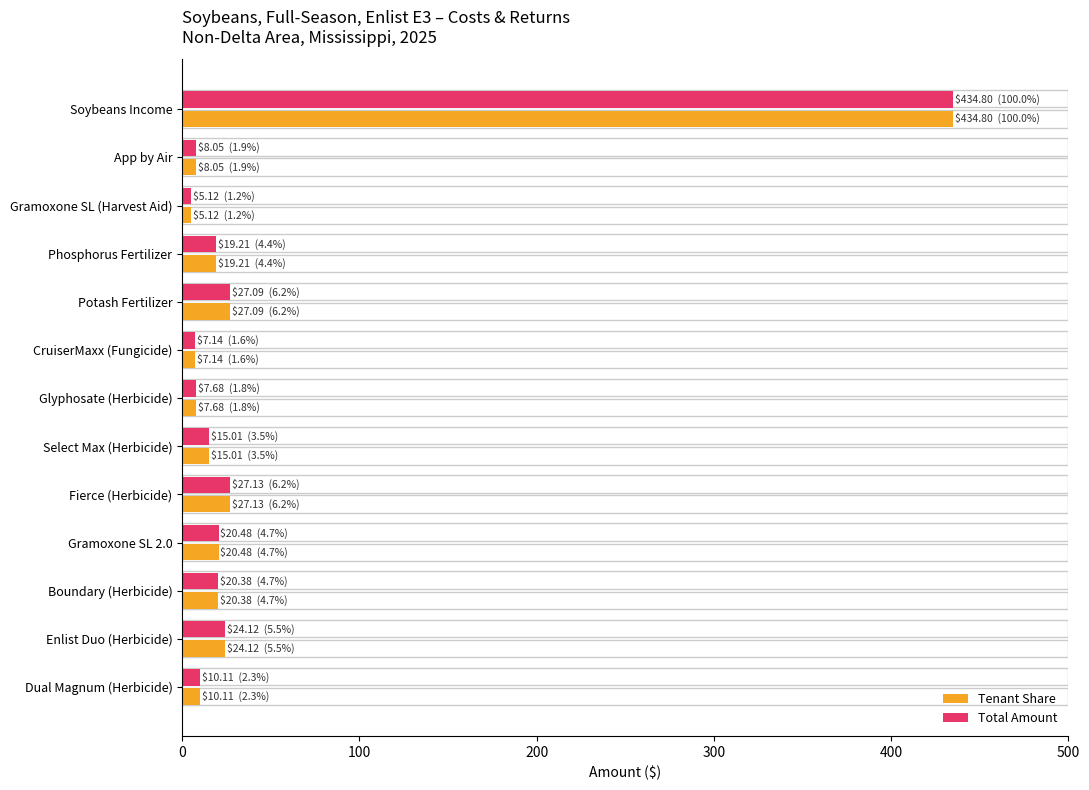

Is the value of Tenant Share at Gramoxone SL (Harvest Aid) greater than the value of Total Amount at Phosphorus Fertilizer?

No